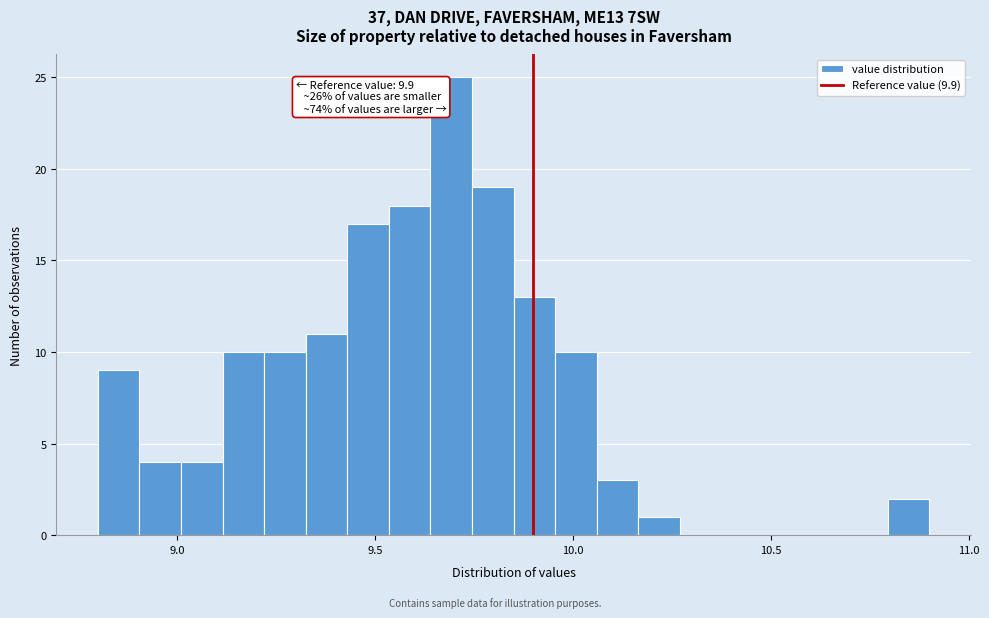

Around what value on the x-axis is the tallest bar? Give the approximate position of its centre, as read against the axis.

9.70